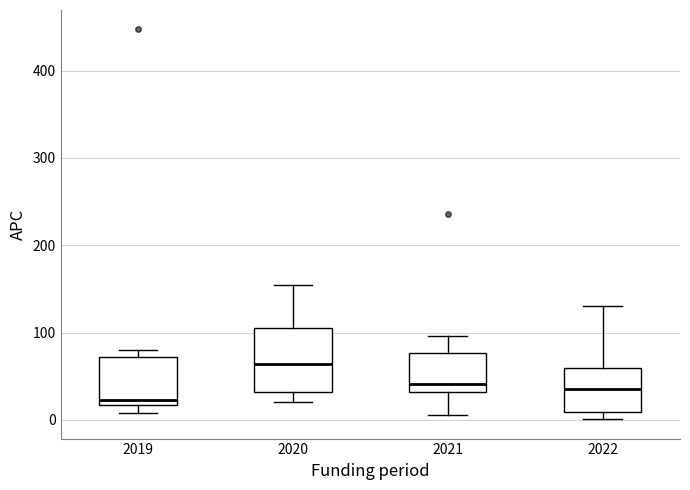

Which box's median line is the highest?

2020